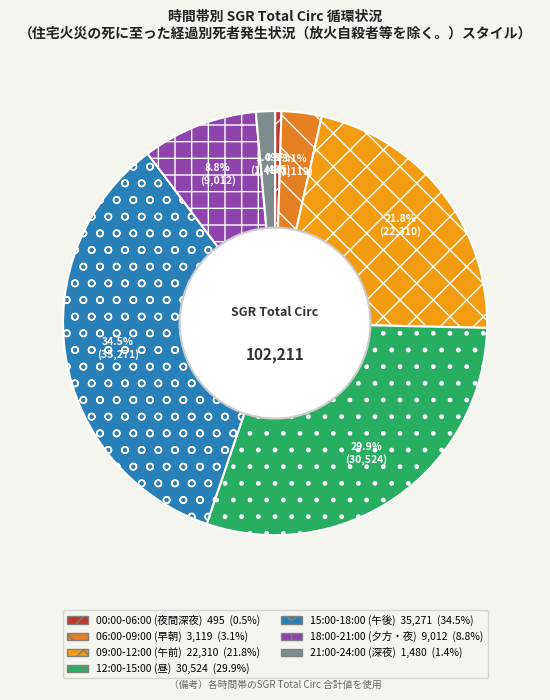

To the nearest percent, what is the average slice percentage?

14%